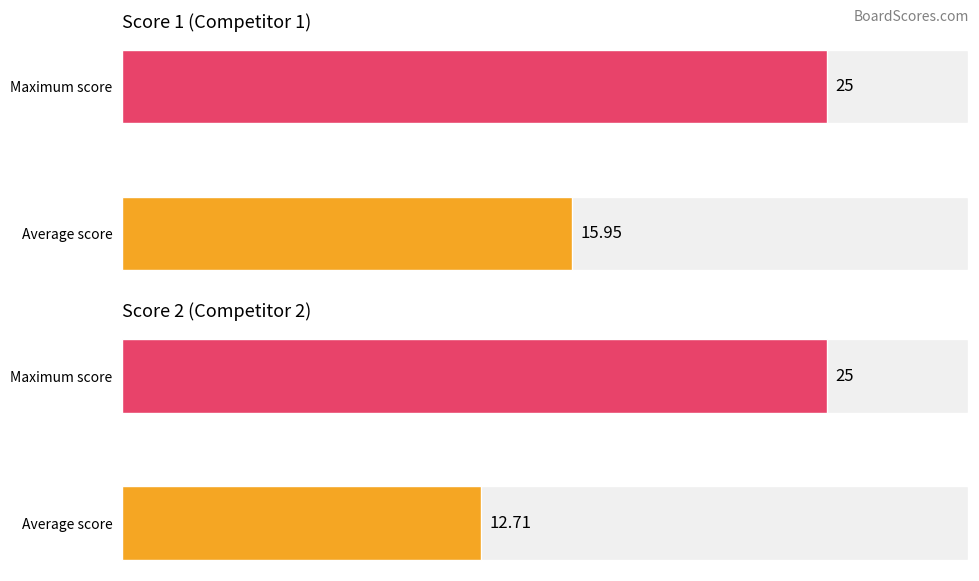

What is the highest value of the Score 2 series?

25.0